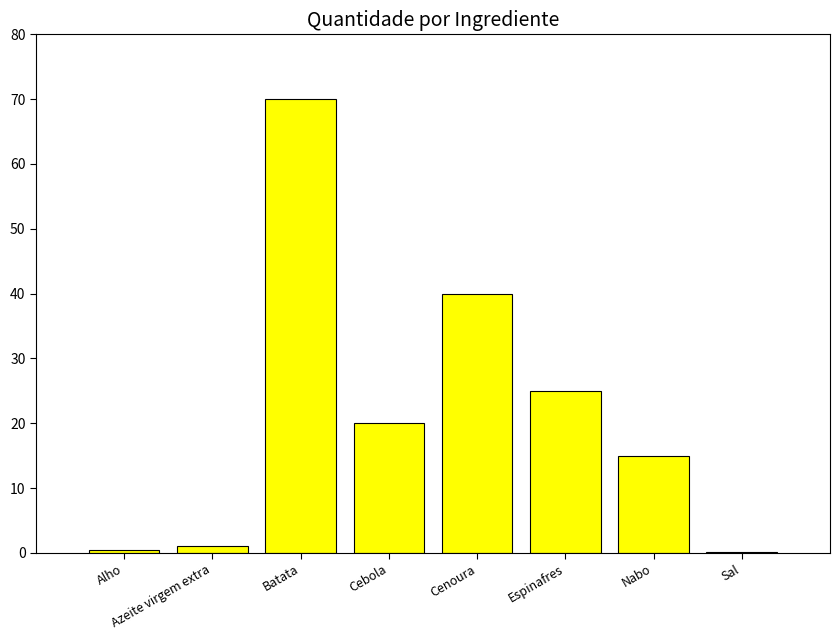

Read the value at Nabo.

15.0